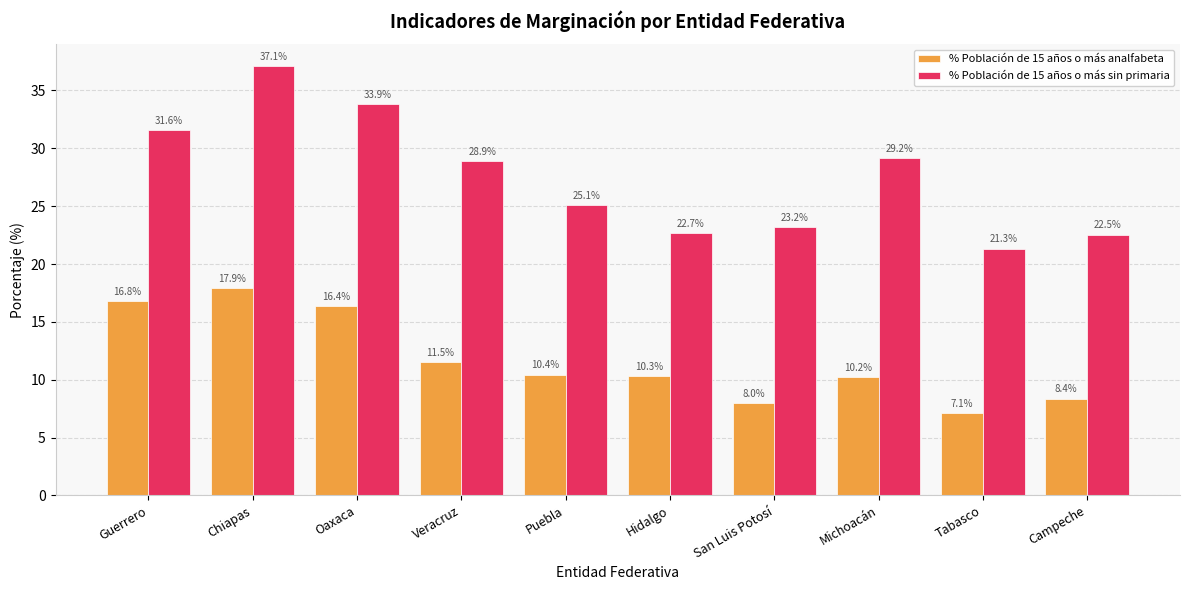

Rank the categories by % Población de 15 años o más analfabeta value from highest to lowest.

Chiapas, Guerrero, Oaxaca, Veracruz, Puebla, Hidalgo, Michoacán, Campeche, San Luis Potosí, Tabasco